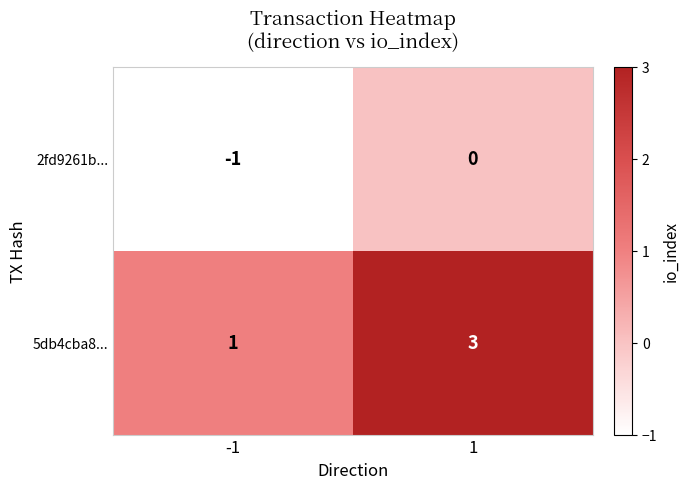

Which label corresponds to the largest value in the chart?

1